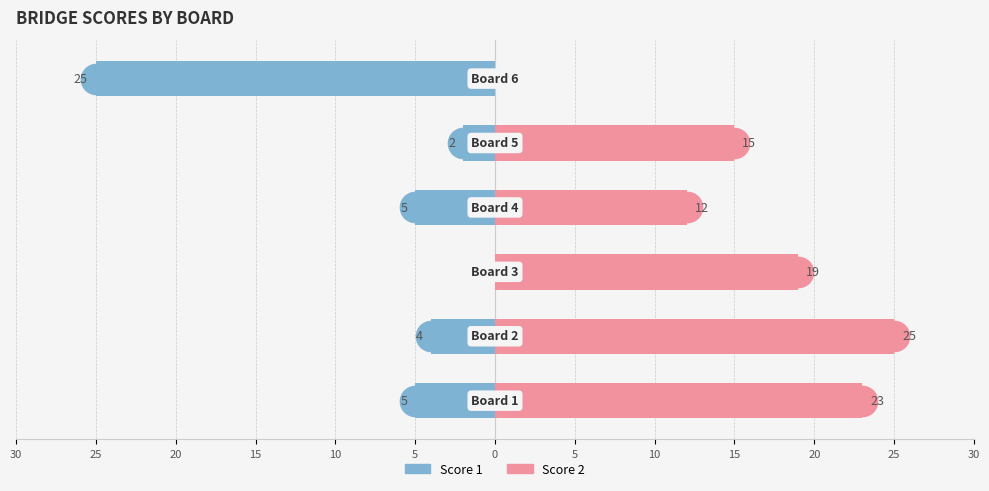

True or false: Score 1 has a value of -11 at 5.

False